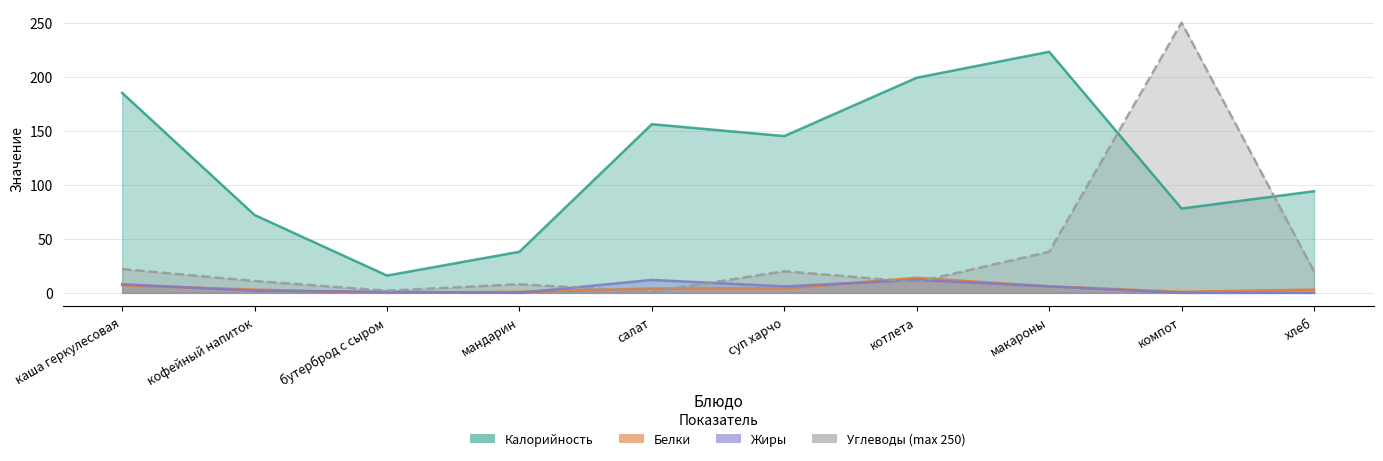

What is the maximum value shown in the chart?

250